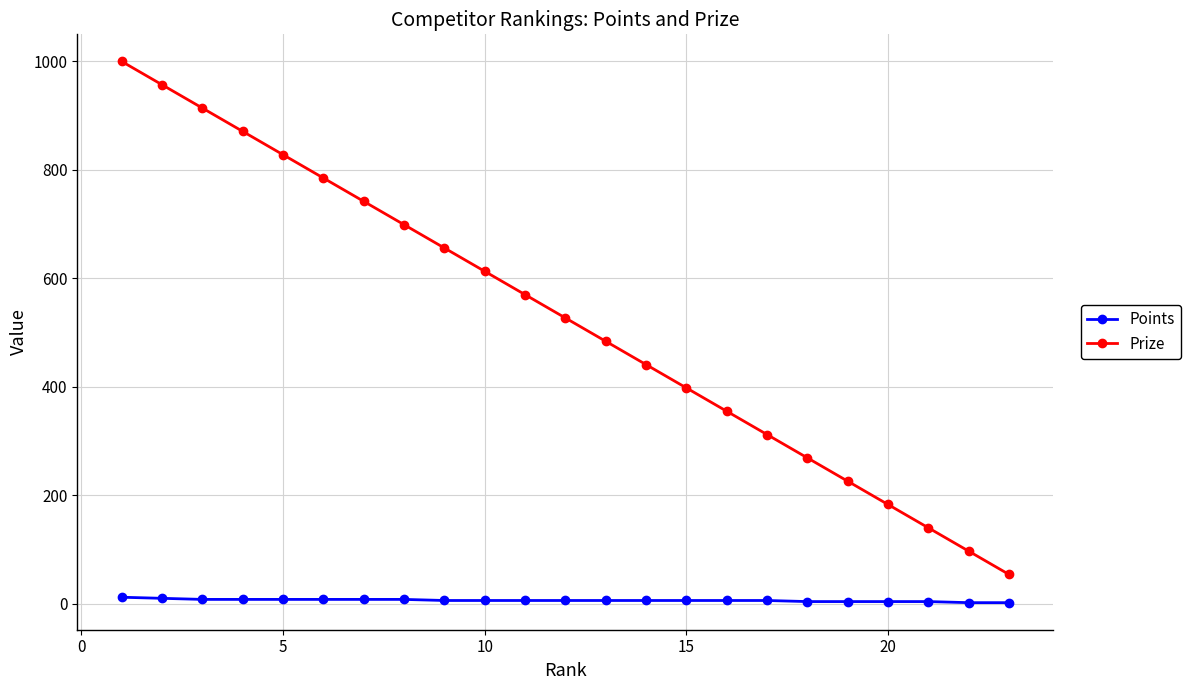

True or false: Prize and Points cross at least once.

False